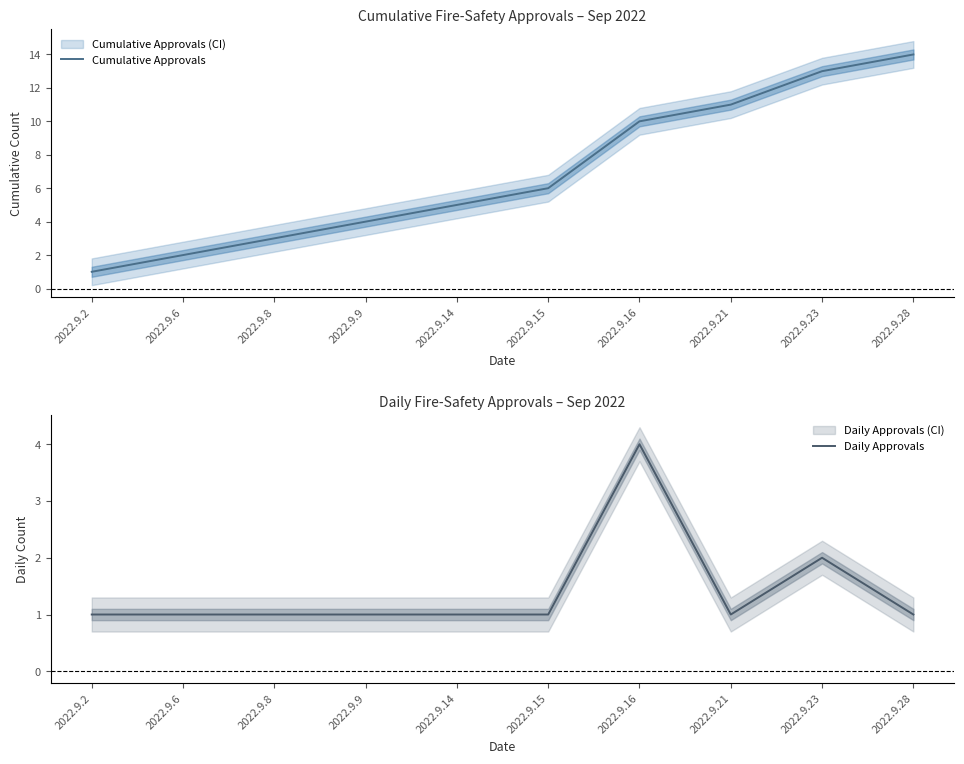

True or false: Cumulative Approvals and Daily Approvals cross at least once.

False